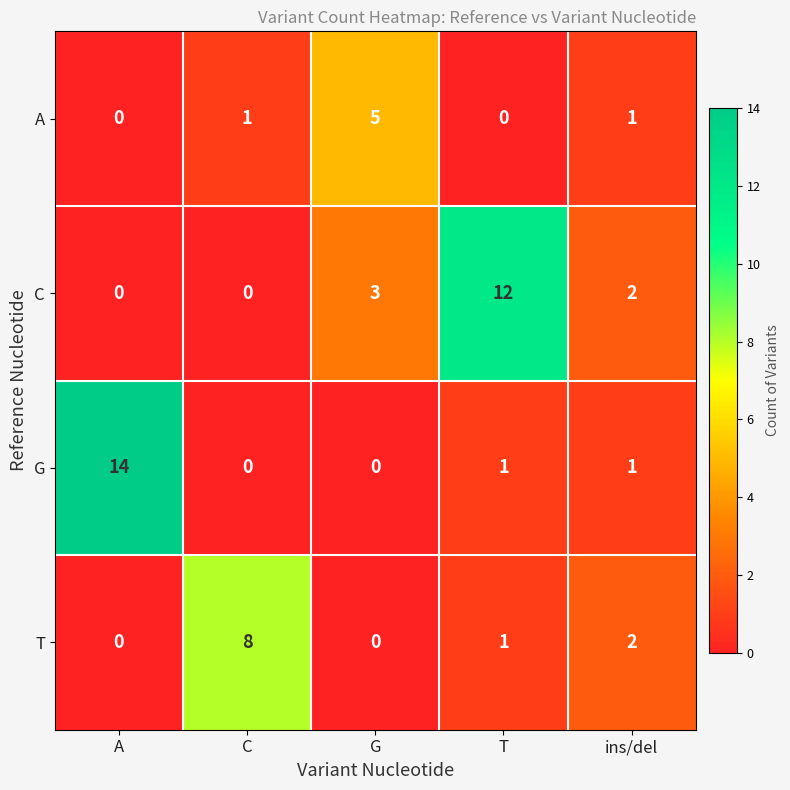

The value of A at A is -2. True or false?

False